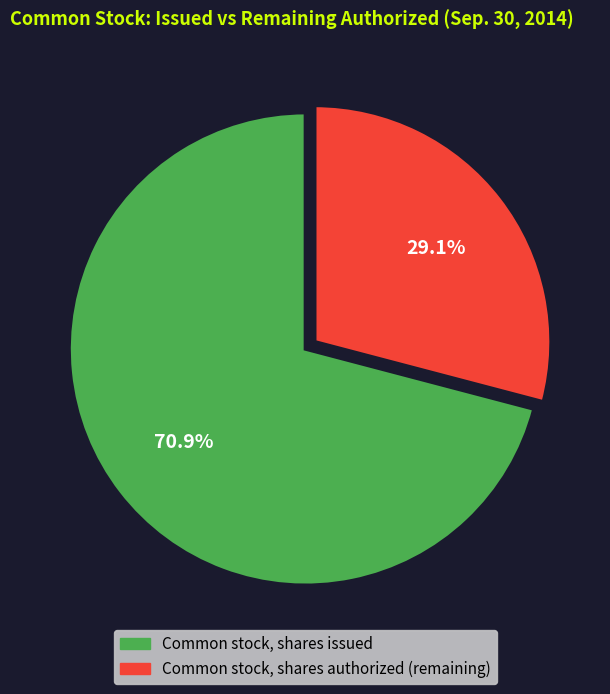

To the nearest percent, what is the difference between the Common stock, shares authorized and Common stock, shares issued slice percentages?

42%